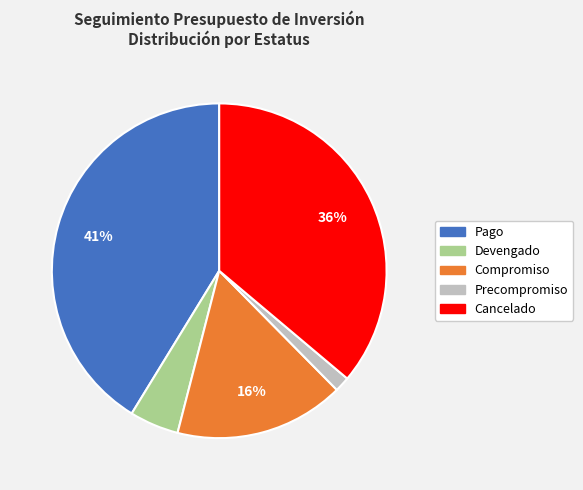

How many slices are in this pie chart?

5